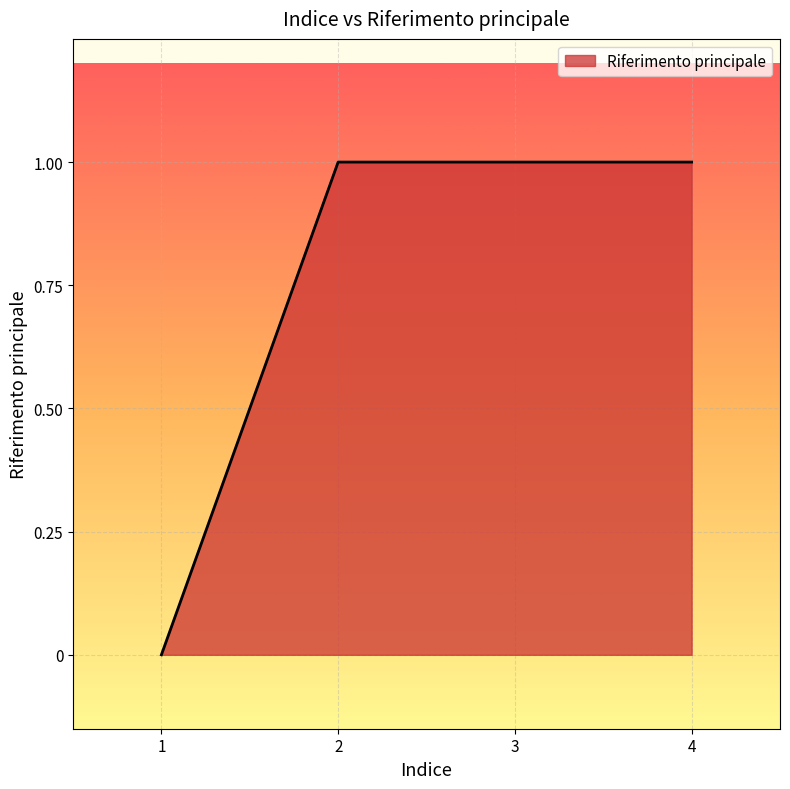

Does the chart display data point markers on the line(s)?

No